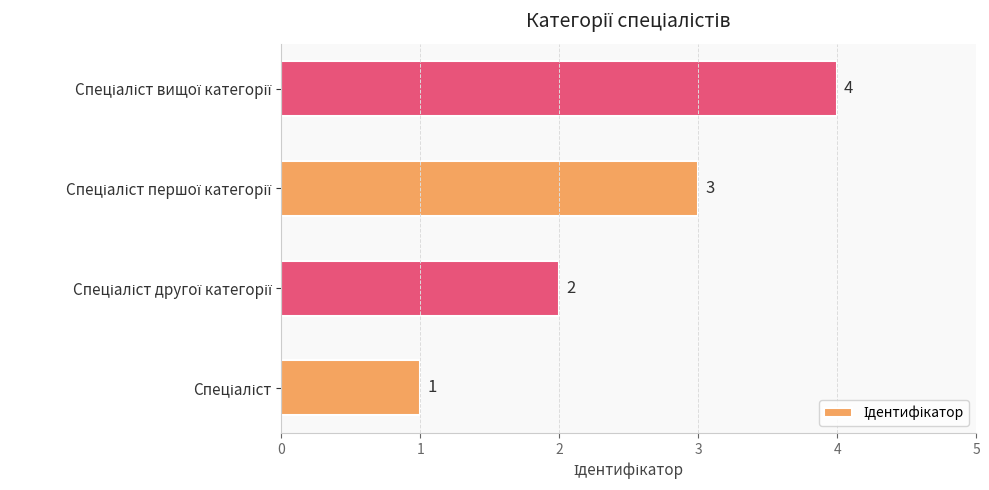

How many data points does each series have?

4